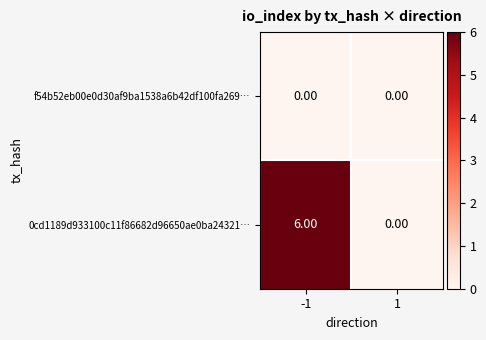

At which category does the chart reach its peak across all series?

-1